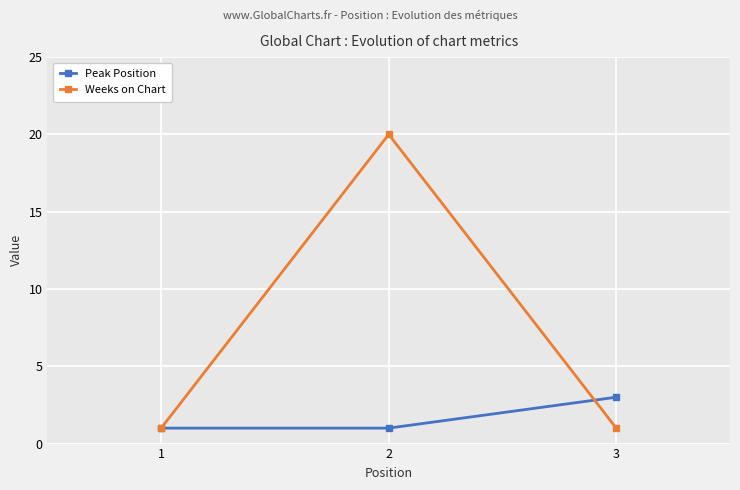

List the series in order of their peak value, lowest first.

Peak Position, Weeks on Chart